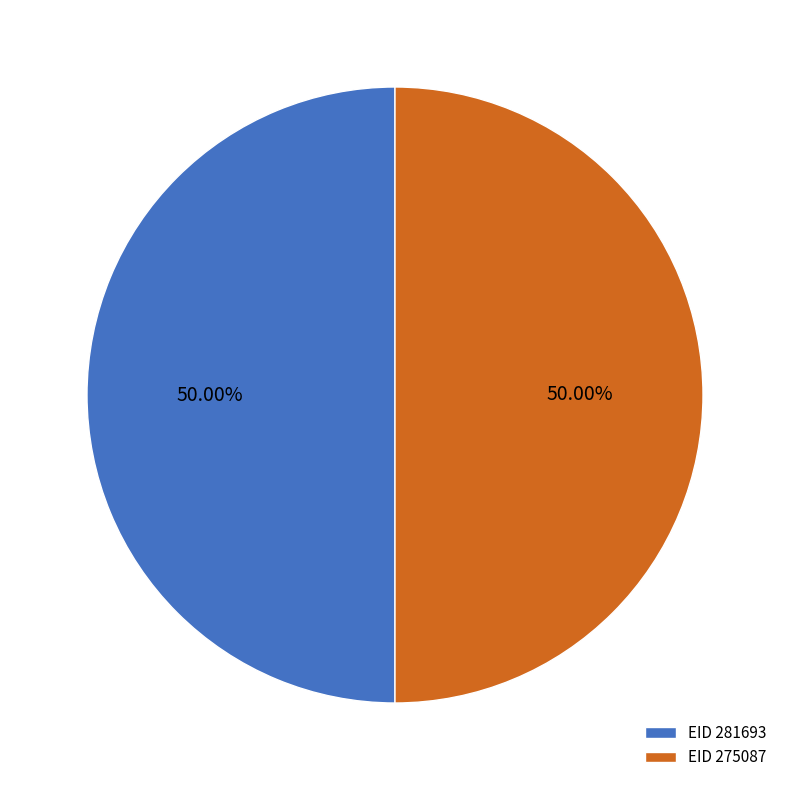

How many segments does this pie chart have?

2